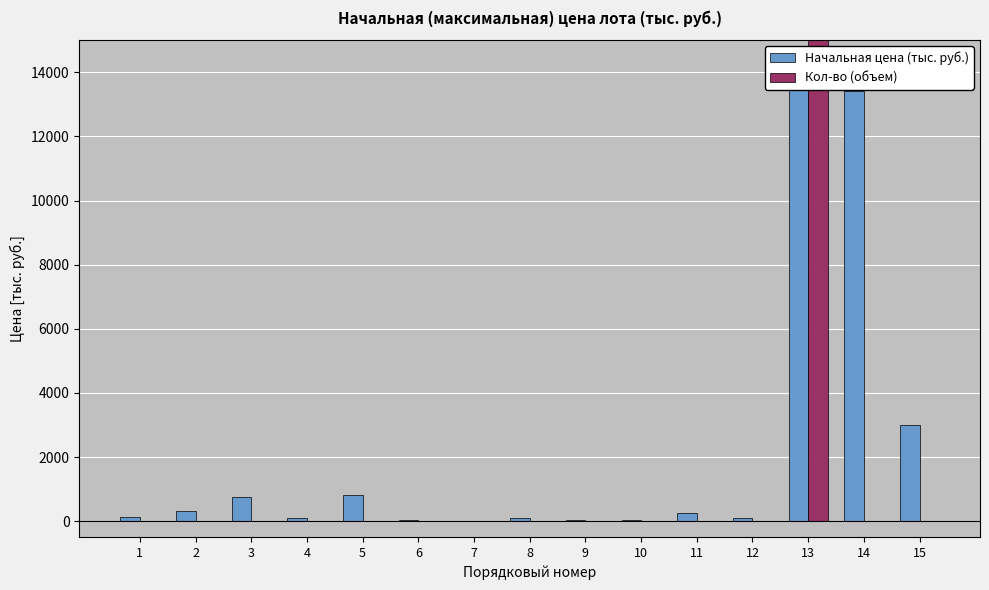

What is the approximate value of Начальная цена (тыс. руб.) at 3?

761.5